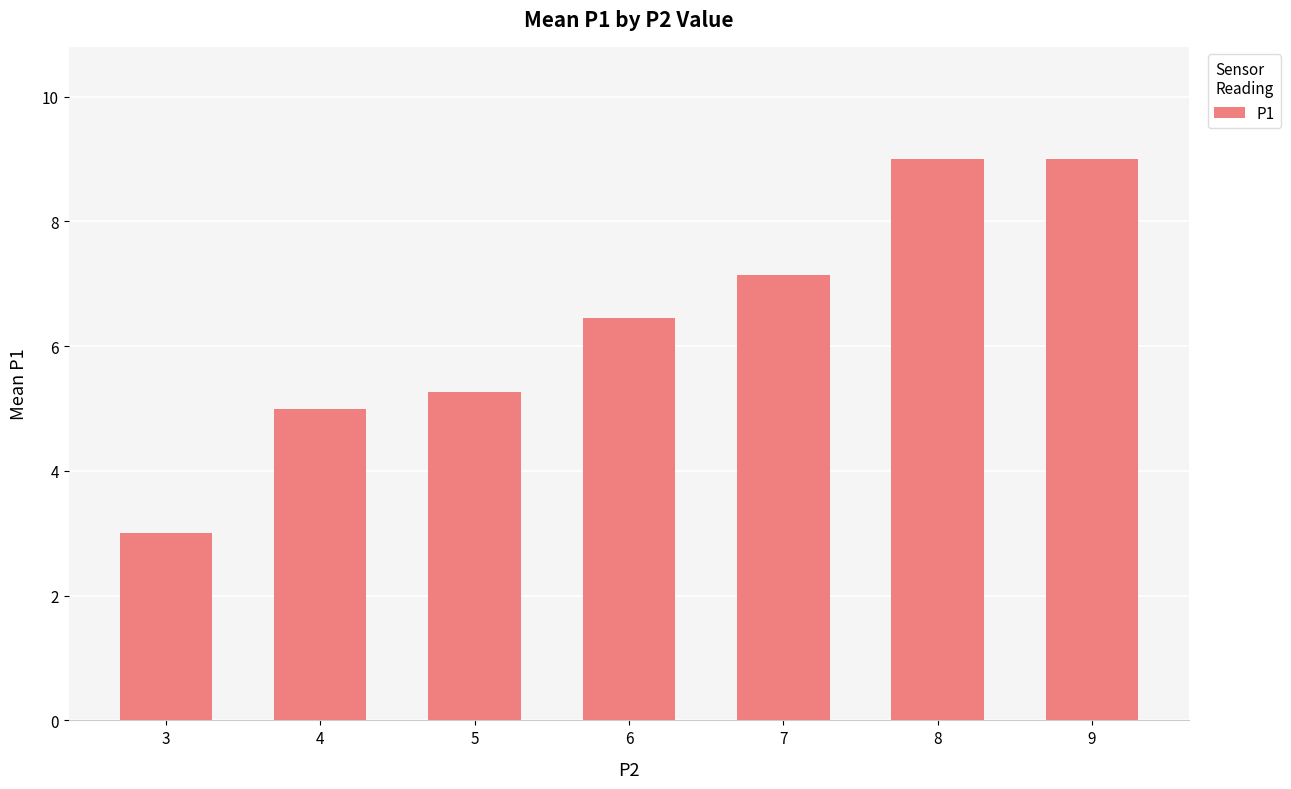

What is the average value?

6.4